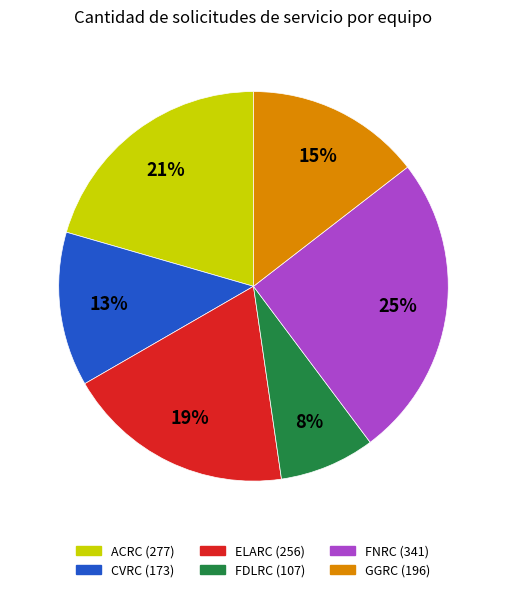

Do CVRC and GGRC together represent more than half of the pie?

No